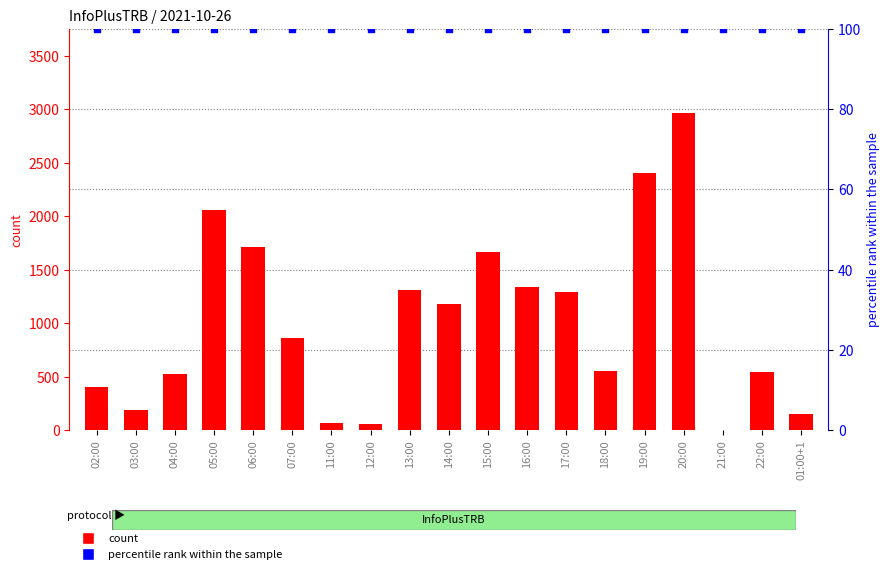

Which series contains the lowest Y value?

count